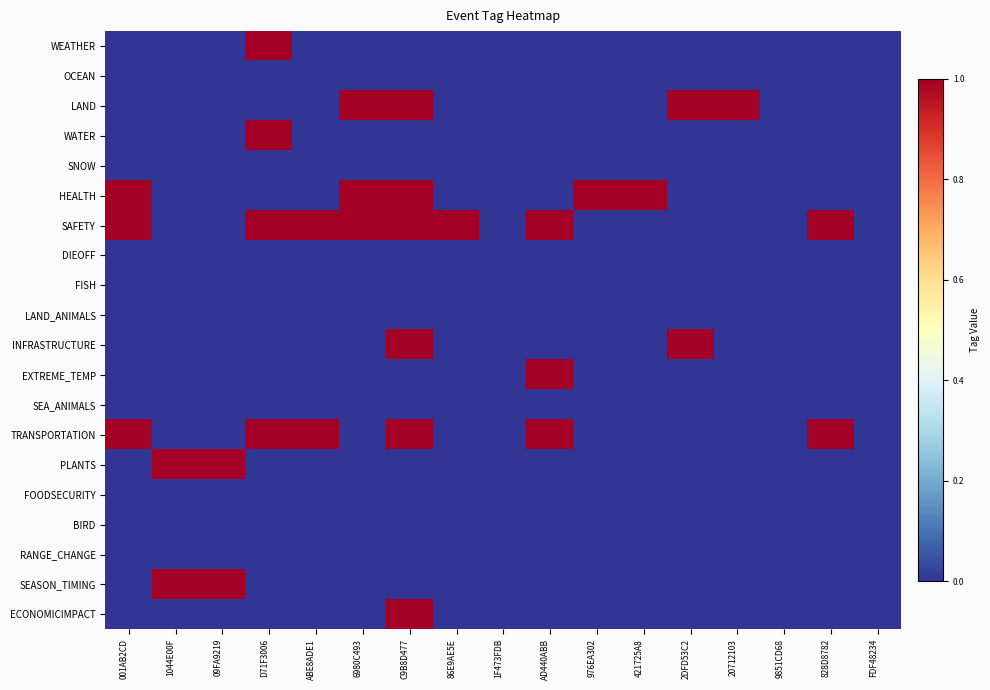

Which has a higher value, 2DFD53C2 or C9B8D477?

2DFD53C2